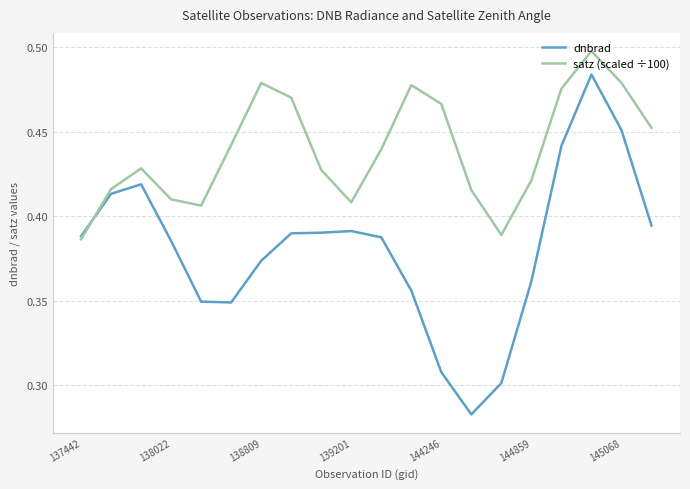

Which series has the largest total across all categories?

satz (scaled ÷100)